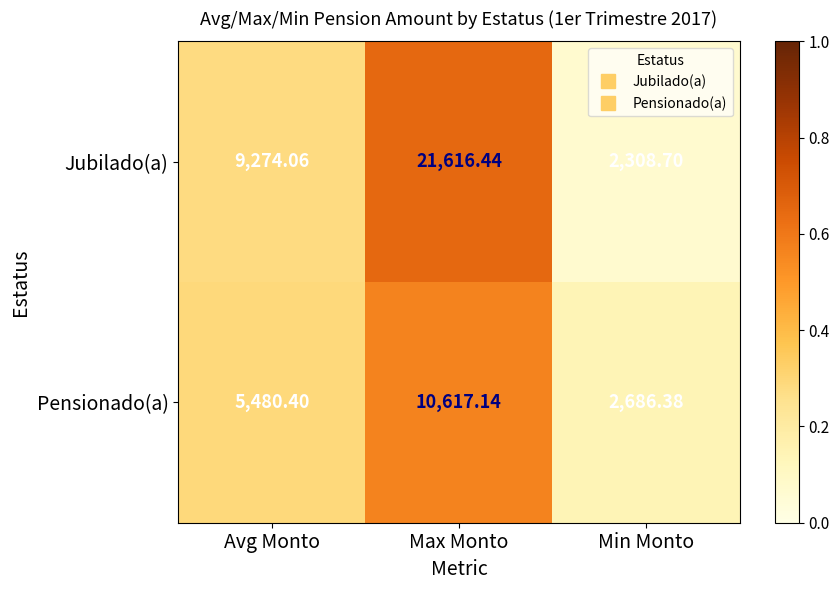

Rank the series by their maximum value, from highest to lowest.

Jubilado(a), Pensionado(a)